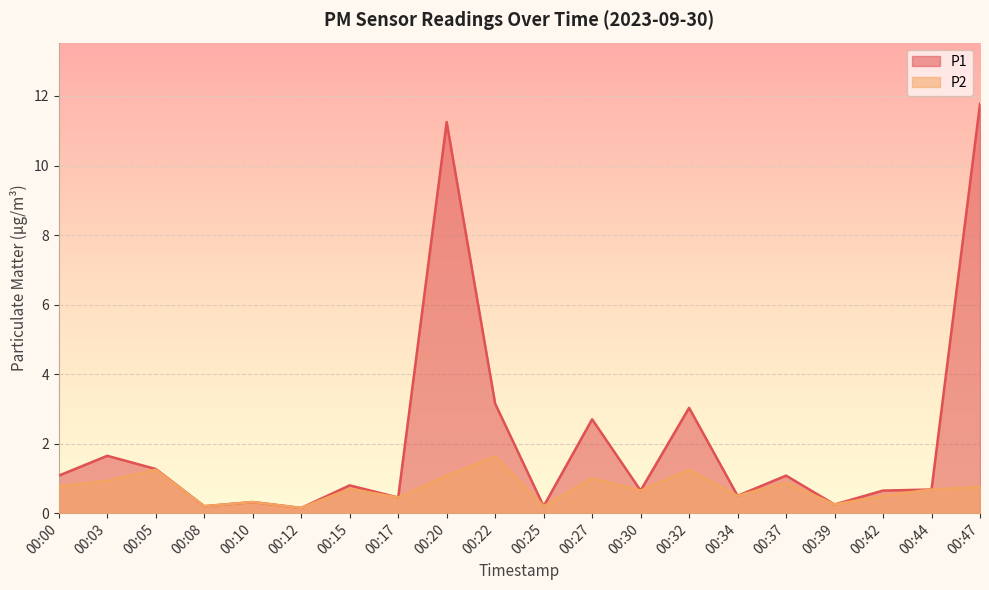

How many lines are shown in the chart?

2